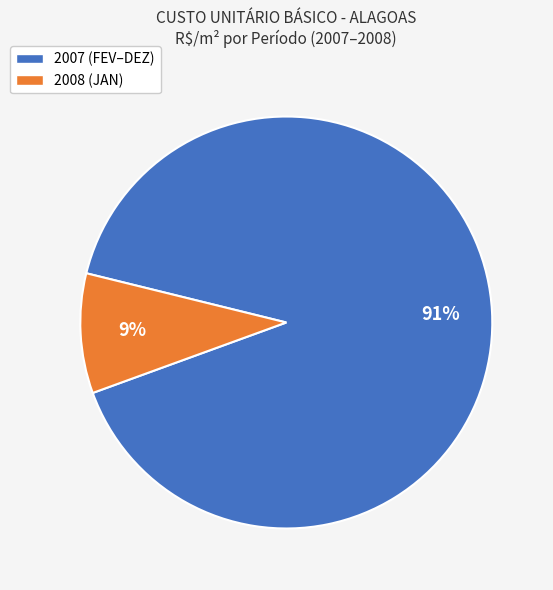

To the nearest percent, what is the average slice percentage?

50%